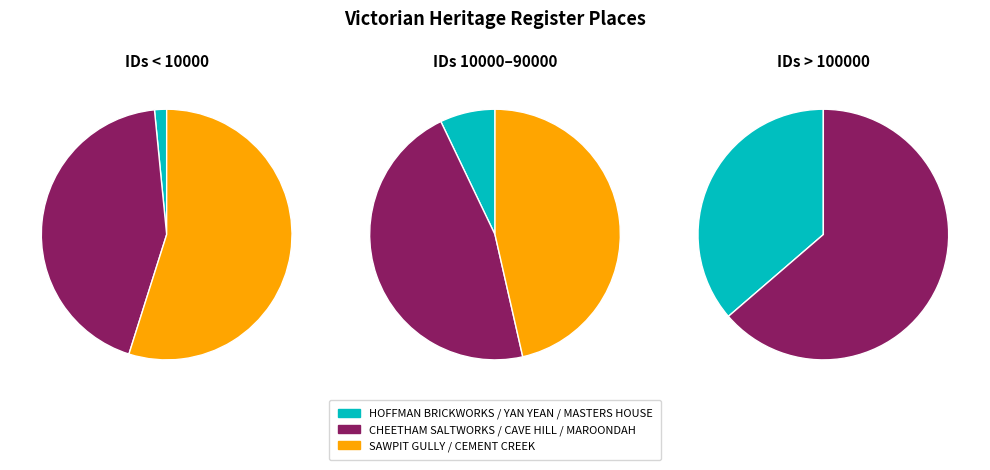

What is the smallest slice in the pie chart?

FORMER HOFFMAN BRICKWORKS